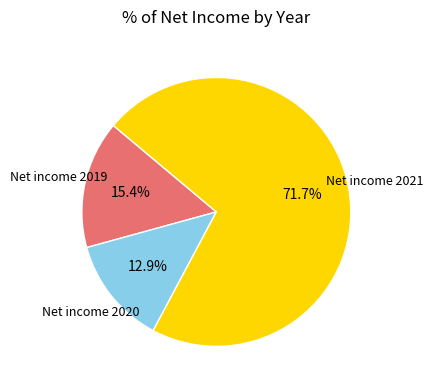

Does any single category account for the majority?

Yes